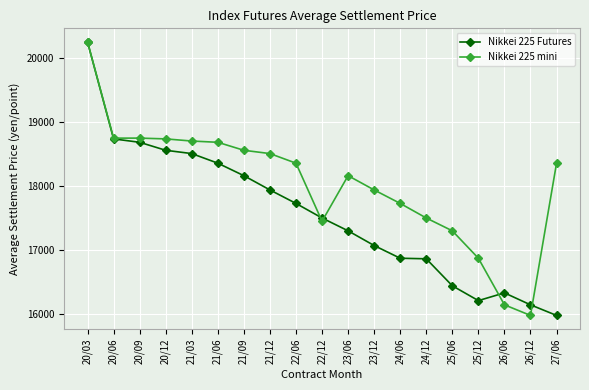

What is the greatest value displayed?

20256.7